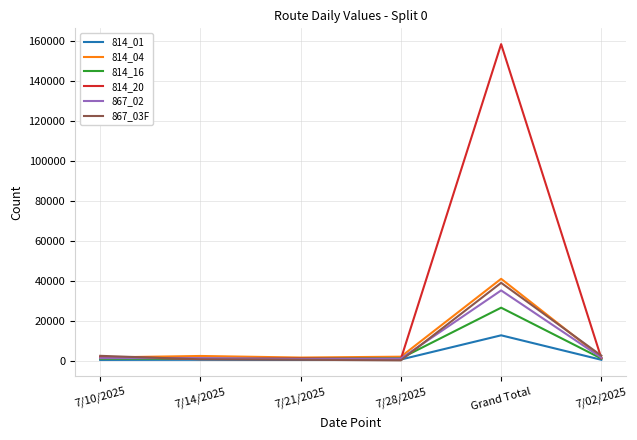

How many times do 867_02 and 814_16 cross each other?

2